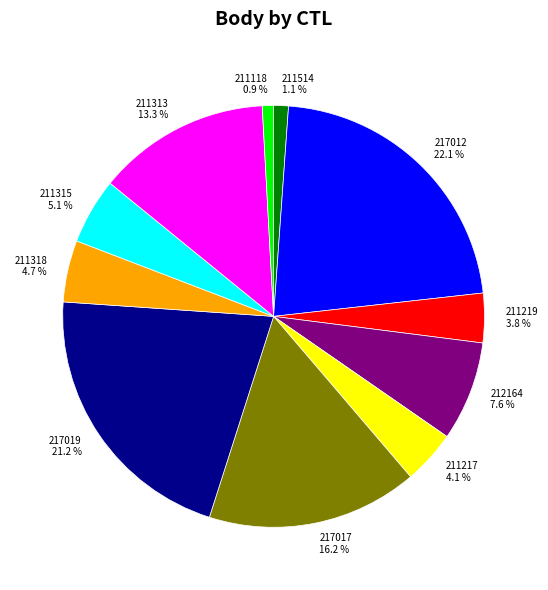

What portion of the pie excludes 217012?

77.9%